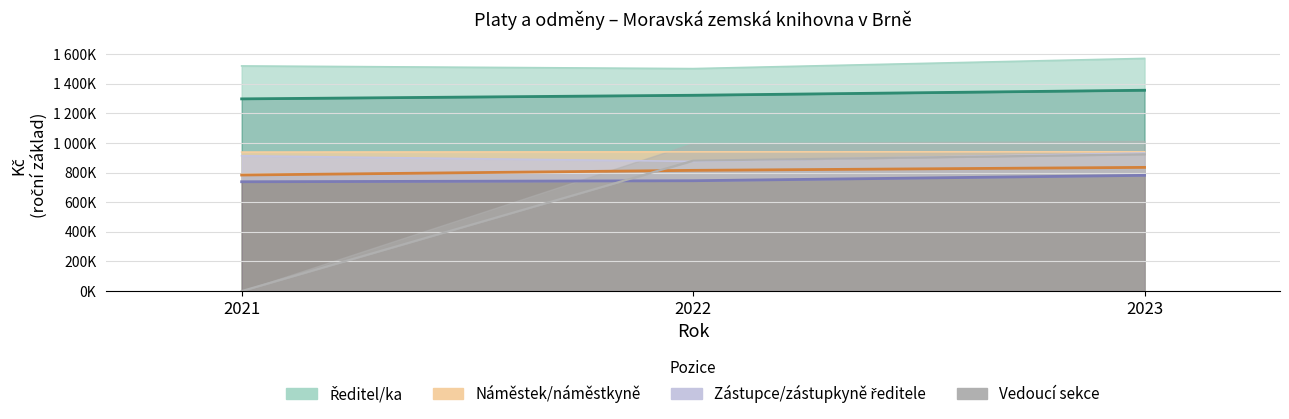

The value of Zástupce/zástupkyně ředitele - Plat at 2023 is 159769. True or false?

False